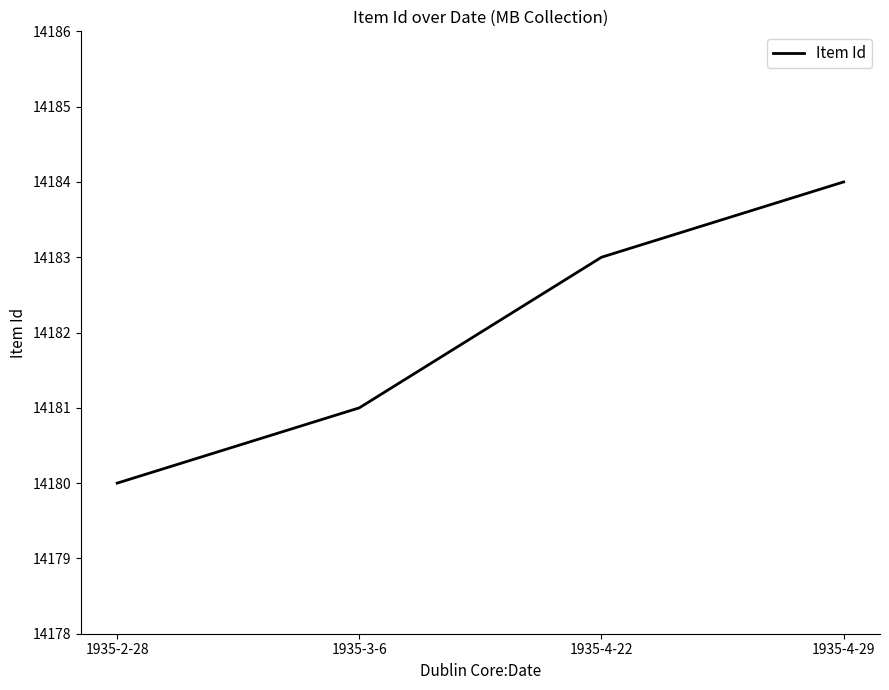

Which category has the lowest value across all series?

1935-2-28